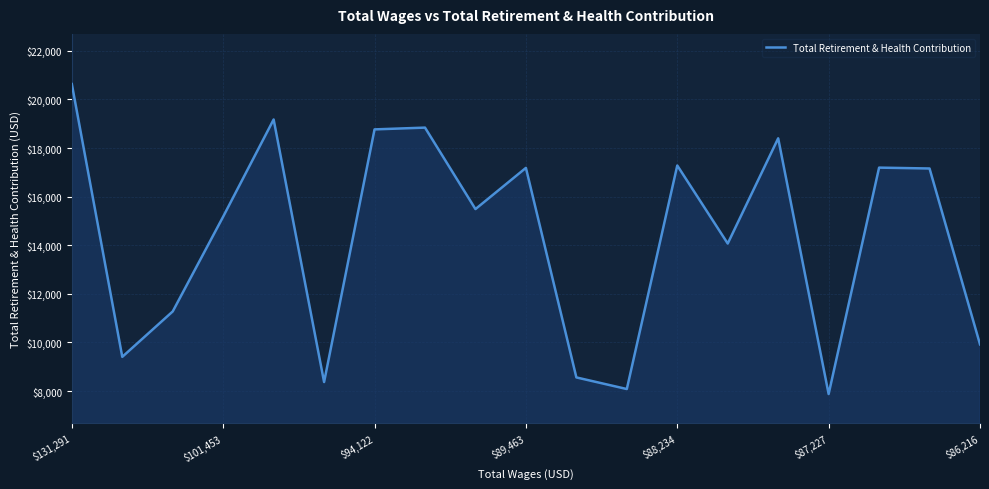

What is the minimum value shown in the chart?

7879